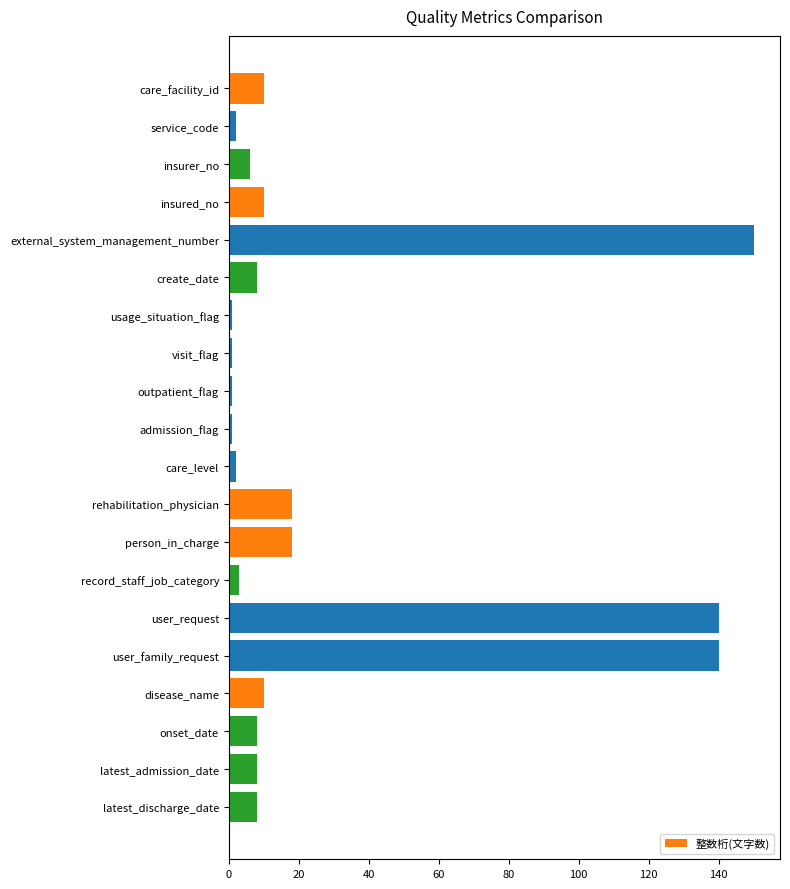

What is the maximum value shown in the chart?

150